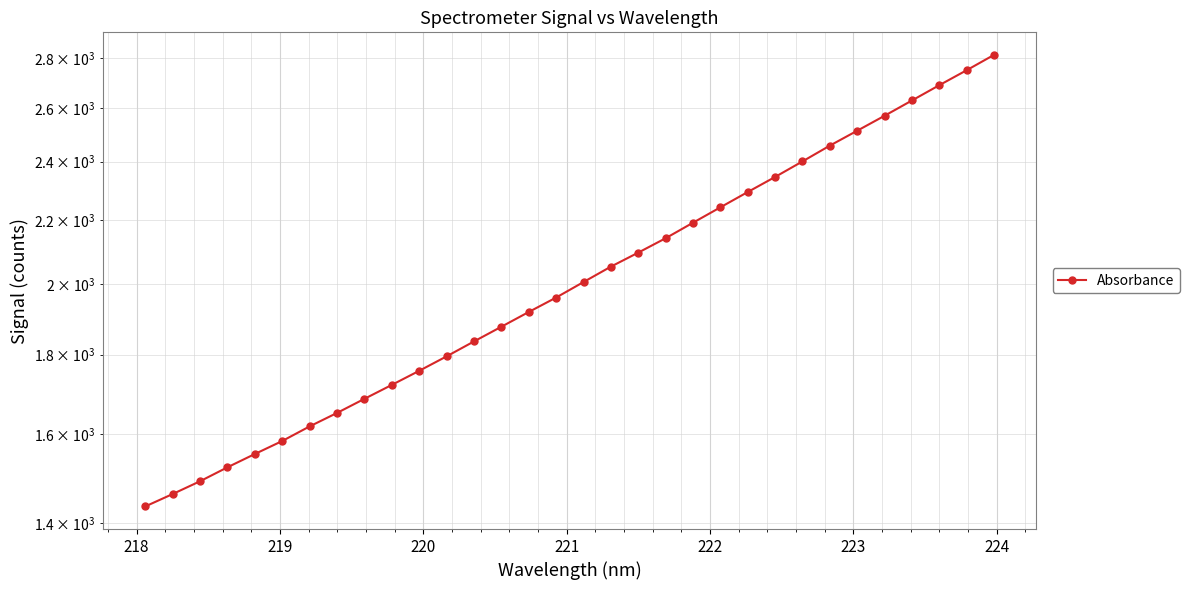

How many lines are shown in the chart?

1